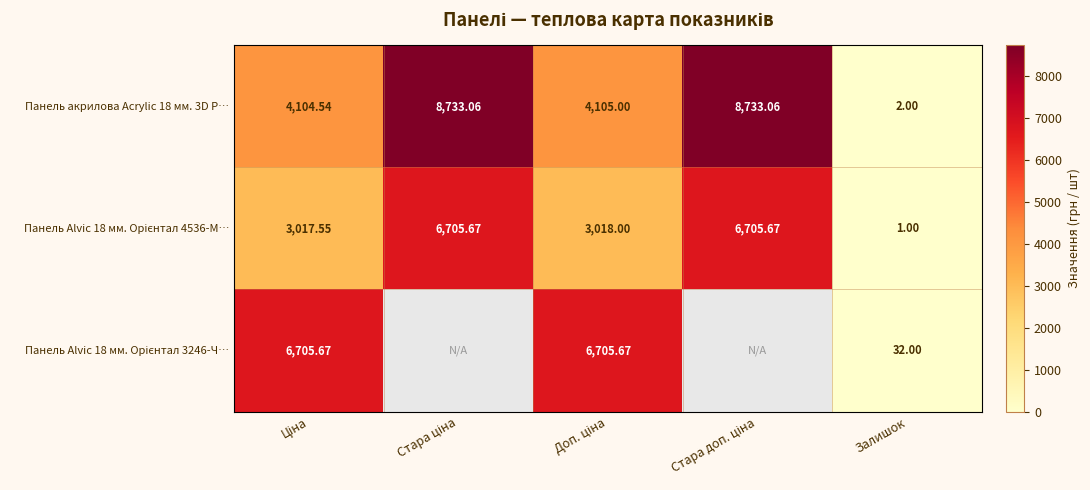

True or false: Панель акрилова Acrylic 18 мм. 3D P… has a value of 8733.1 at Стара доп. ціна.

True